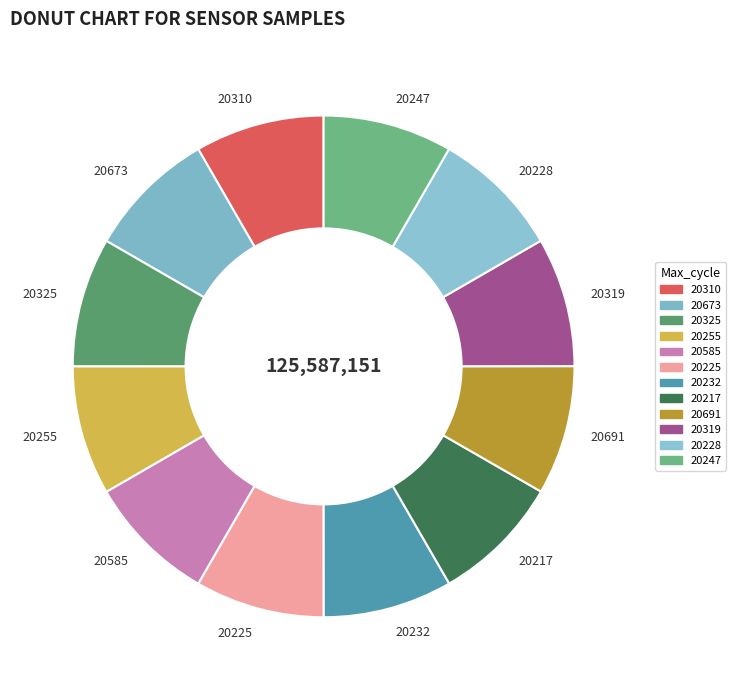

Approximately how many times larger is the value at 20225 compared to 20255?

1.0